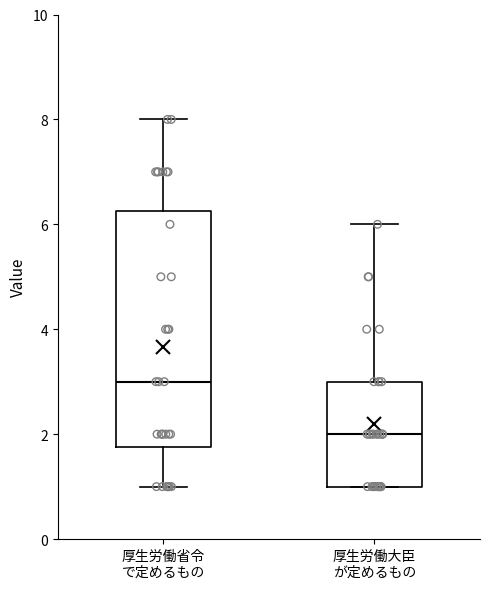

Where does the lower whisker of the box for 厚生労働省令 で定めるもの end on the y-axis? The values are not printed on the chart, so give them approximately, as read against the axis.

1.0